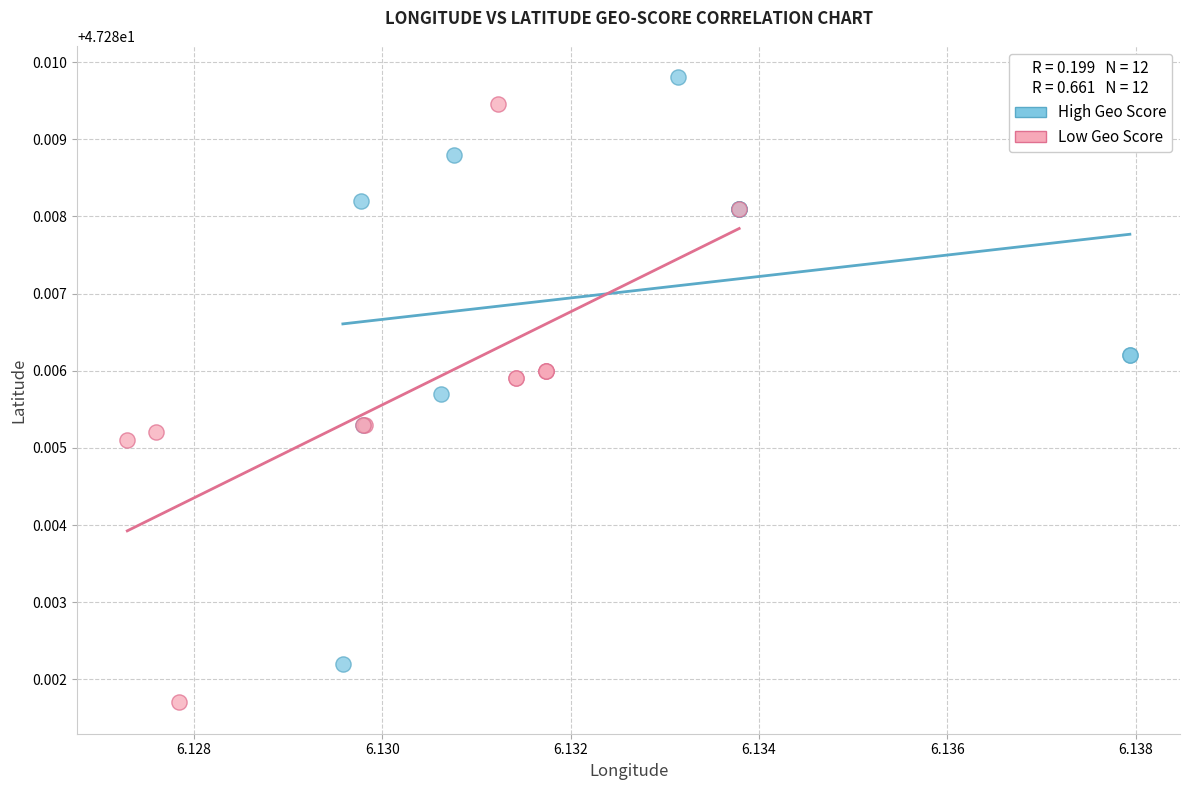

Which series contains the lowest Y value?

Low Geo Score